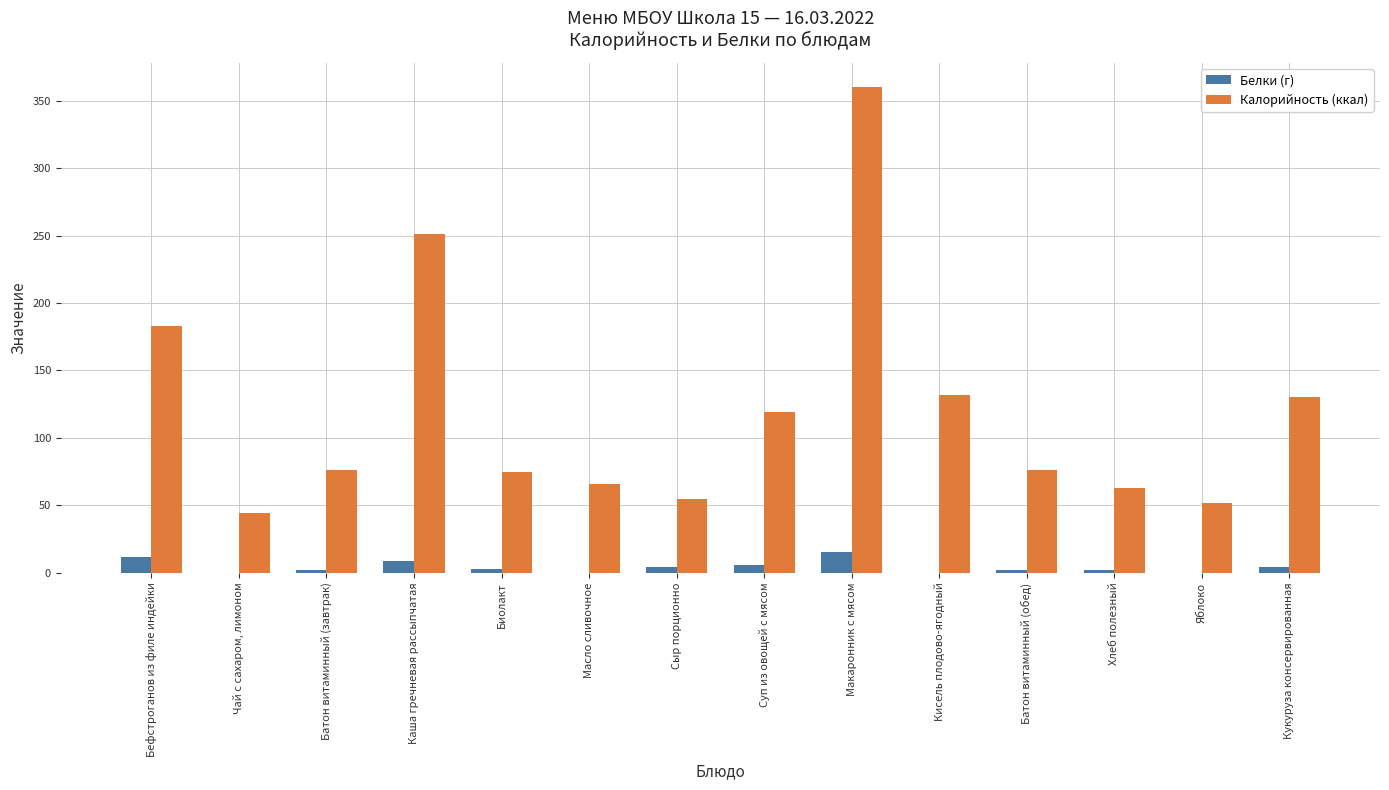

Which series has the largest total across all categories?

Калорийность (ккал)